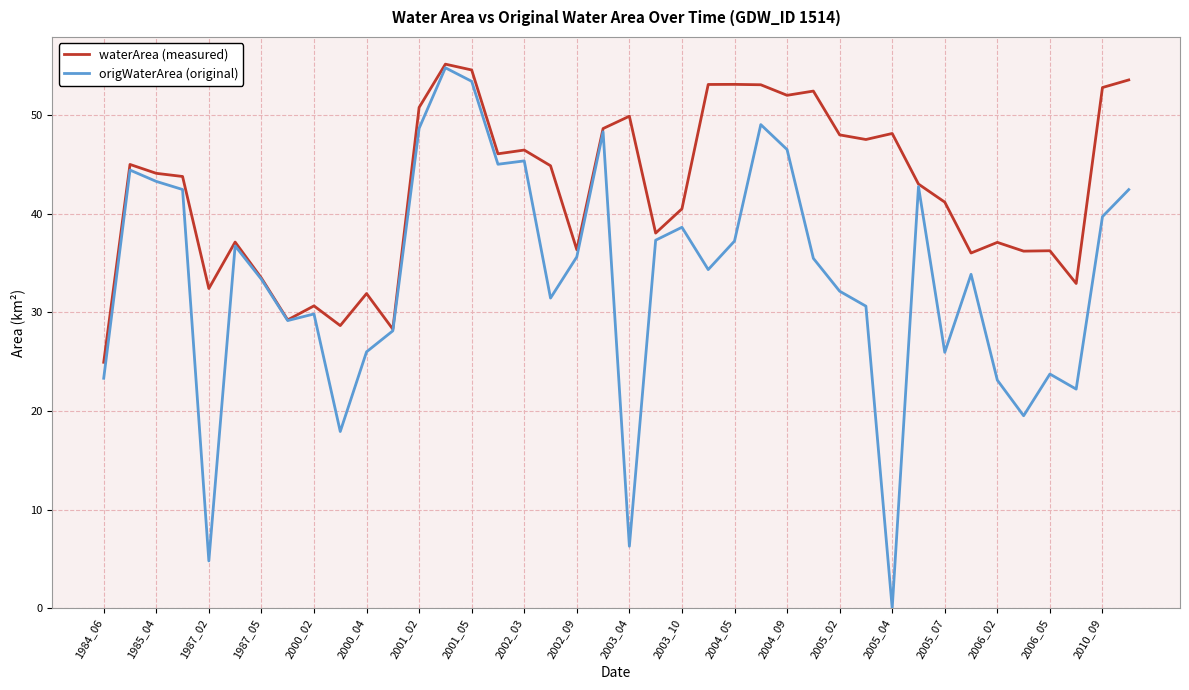

What is the maximum value for waterArea (measured)?

55.2